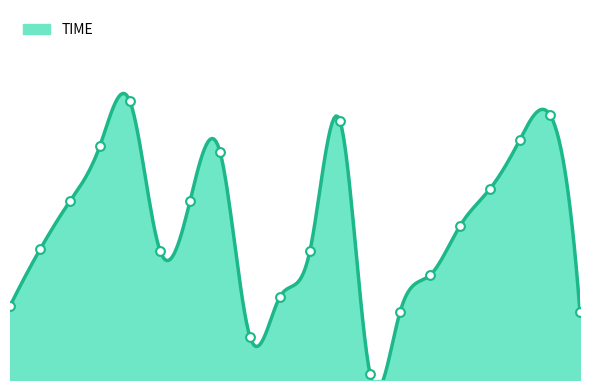

Which has a higher value, 19 or 23?

23